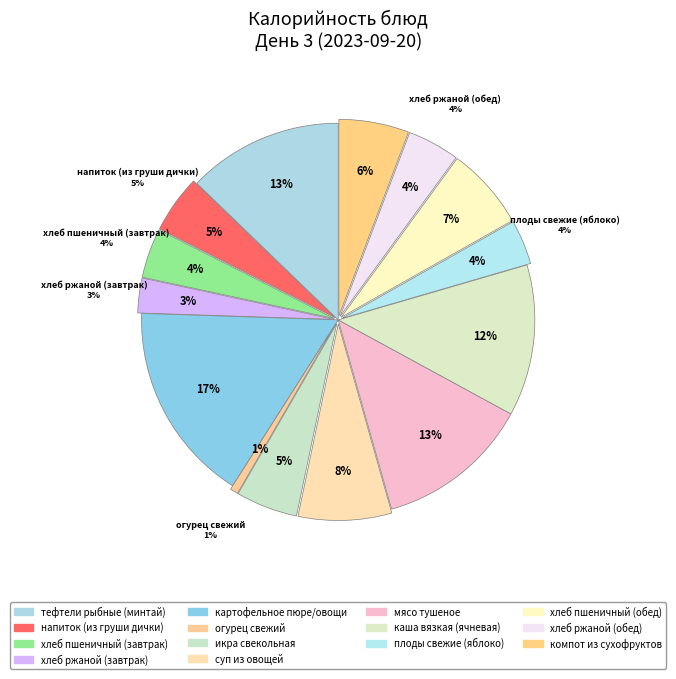

How many slices are in this pie chart?

14